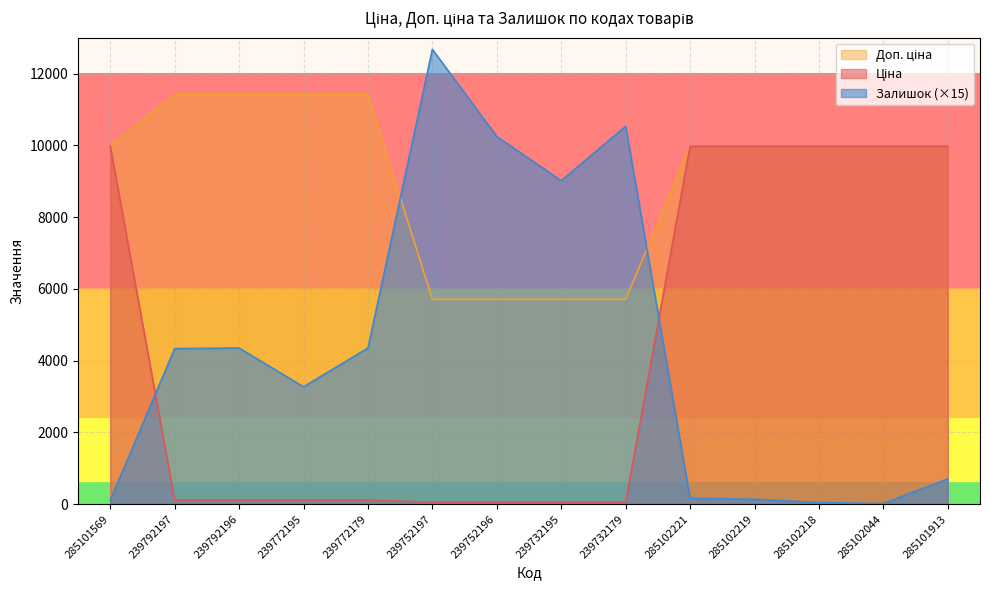

How many values in the Доп. ціна series are below 9974?

4